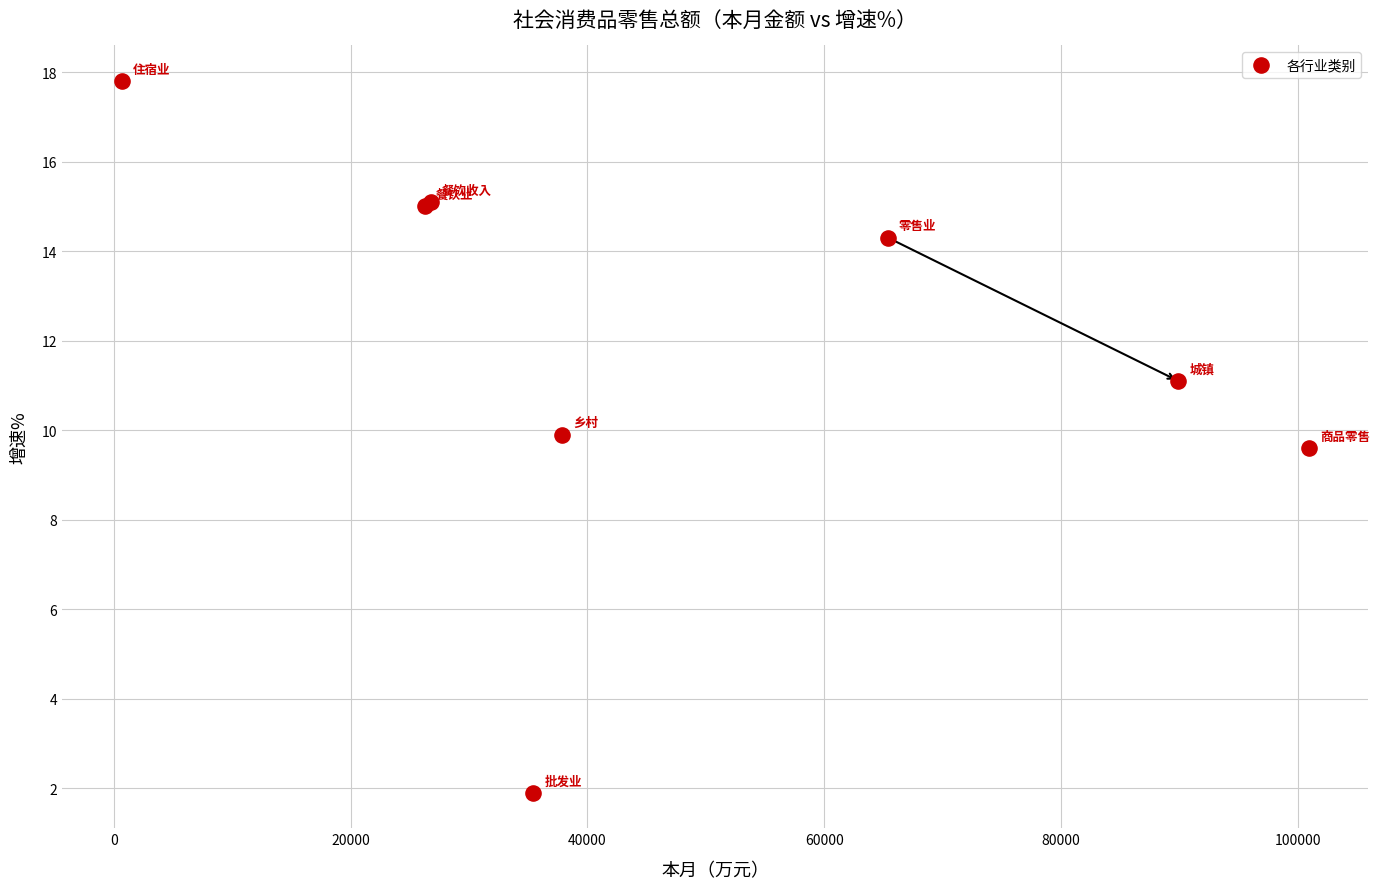

What Y value in the scatter plot is closest to 9?

9.6